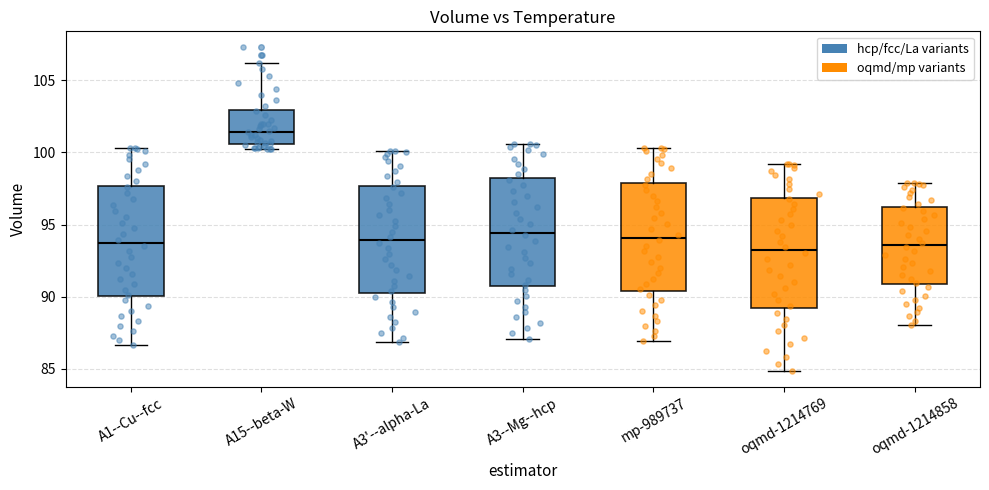

Reading left to right, transcribe this box plot: for each box, give where its median line is, the range the box spans, and where its two whiskers end, as read against the y-axis. The values are not printed on the chart, so give them approximately, as read against the axis.

A1--Cu--fcc: median 93.5, box 90.0 to 97.5, whiskers 86.5 to 100.5
A15--beta-W: median 101.5, box 100.5 to 103.0, whiskers 100.0 to 106.0
A3'--alpha-La: median 94.0, box 90.5 to 97.5, whiskers 87.0 to 100.0
A3--Mg--hcp: median 94.5, box 90.5 to 98.0, whiskers 87.0 to 100.5
mp-989737: median 94.0, box 90.5 to 98.0, whiskers 87.0 to 100.5
oqmd-1214769: median 93.0, box 89.0 to 97.0, whiskers 85.0 to 99.0
oqmd-1214858: median 93.5, box 91.0 to 96.0, whiskers 88.0 to 98.0